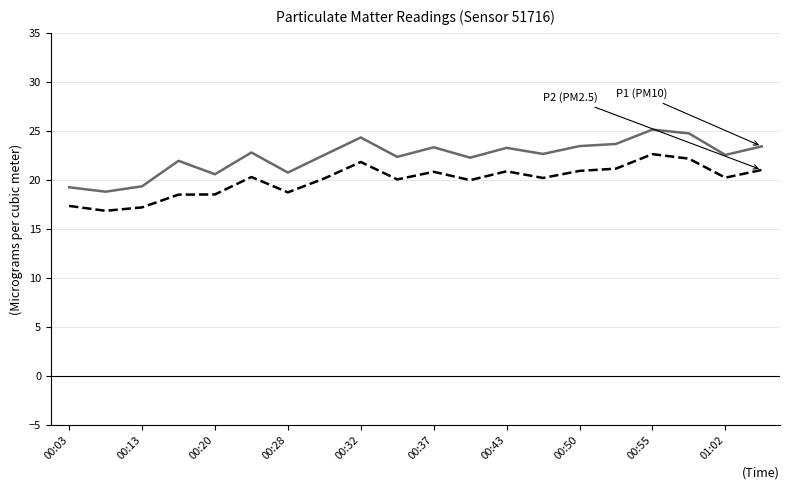

What is the minimum value shown in the chart?

16.9